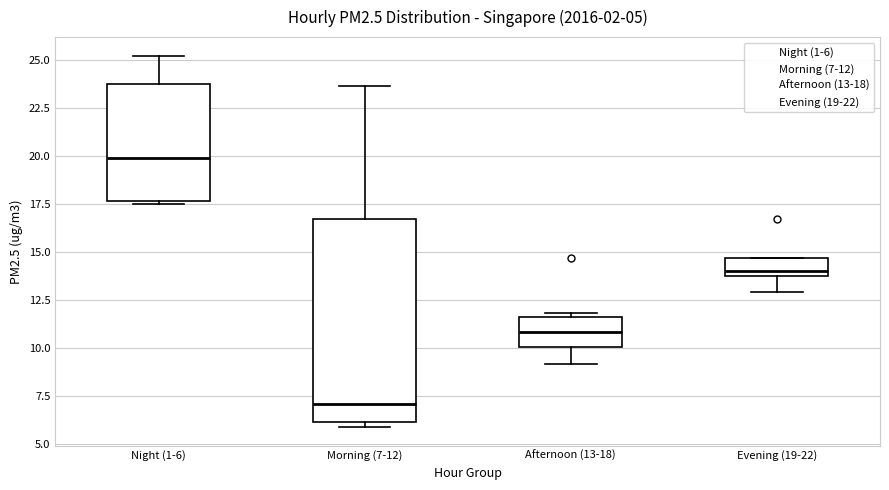

Comparing the boxes themselves (not the whiskers), which one is the tallest?

Morning (7-12)